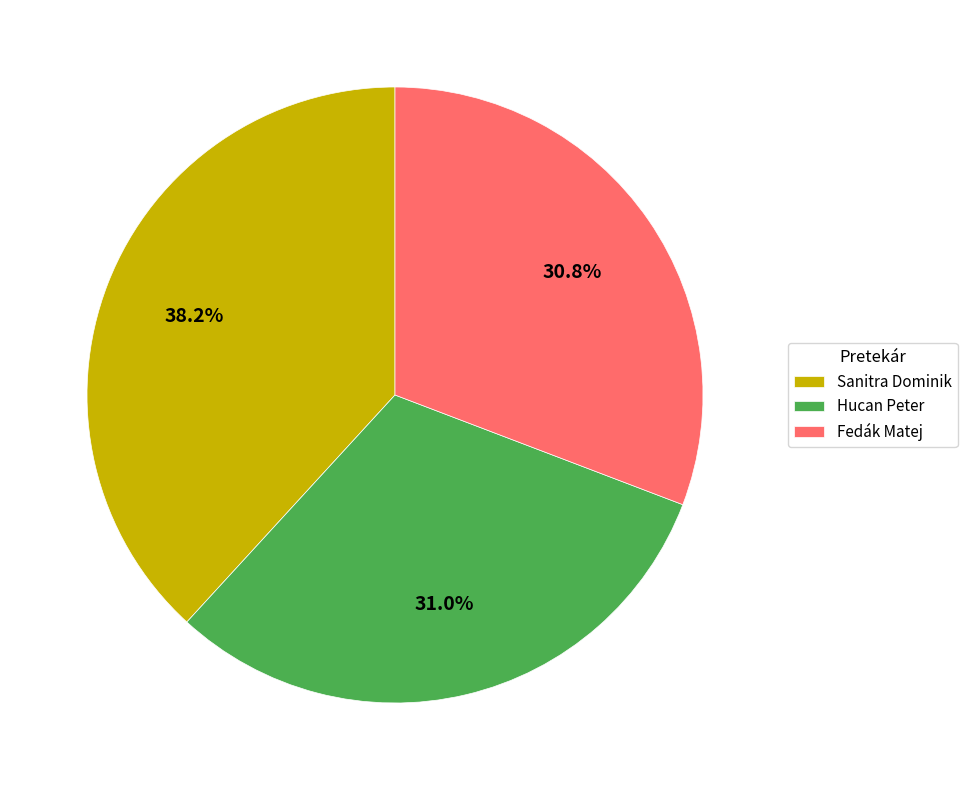

Is it true that Sanitra Dominik is 38% of the pie?

True